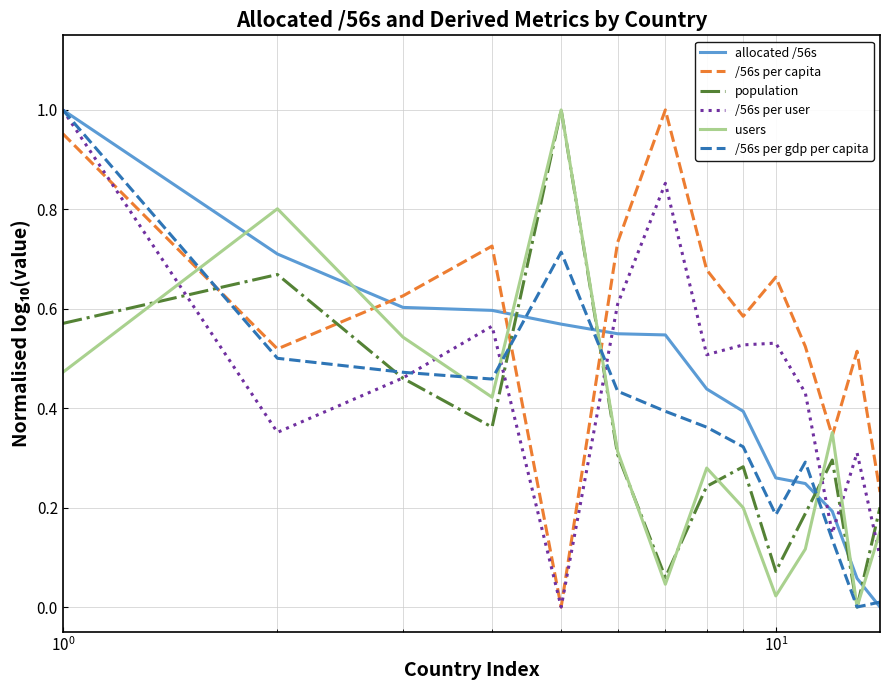

True or false: population and /56s per capita cross at least once.

True